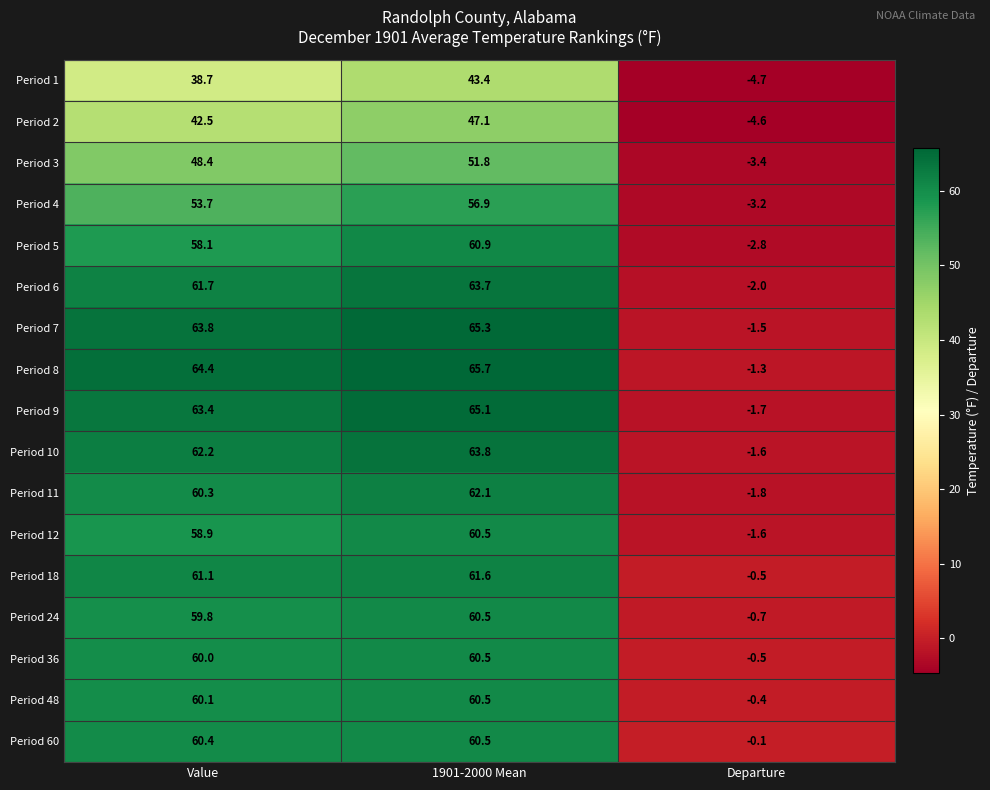

Is it true that Period 48 equals 60.5 at 1901-2000 Mean?

True